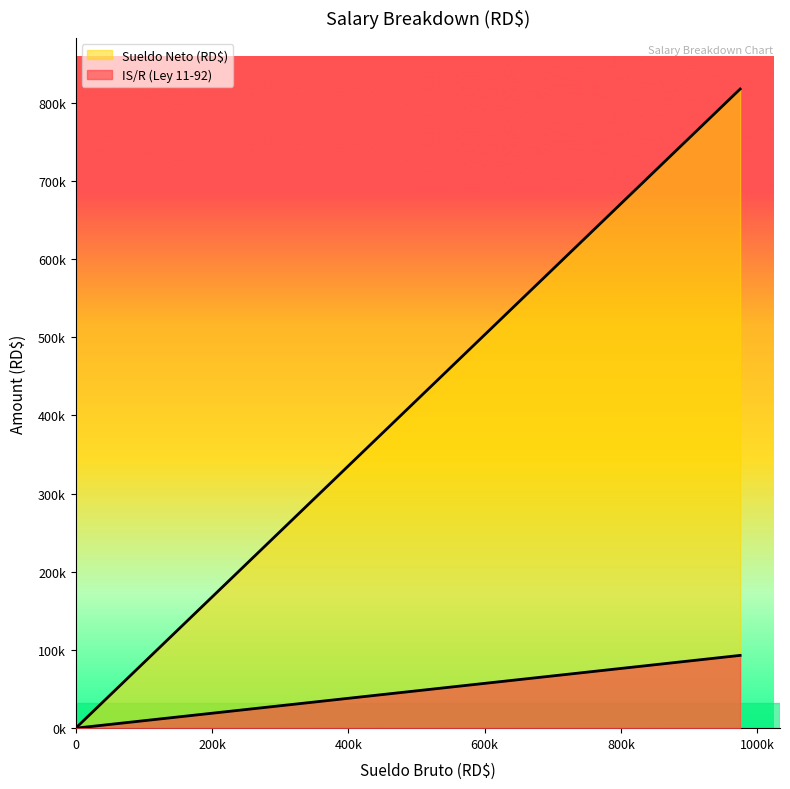

What is the total value across all series at 975000_4?

910515.7